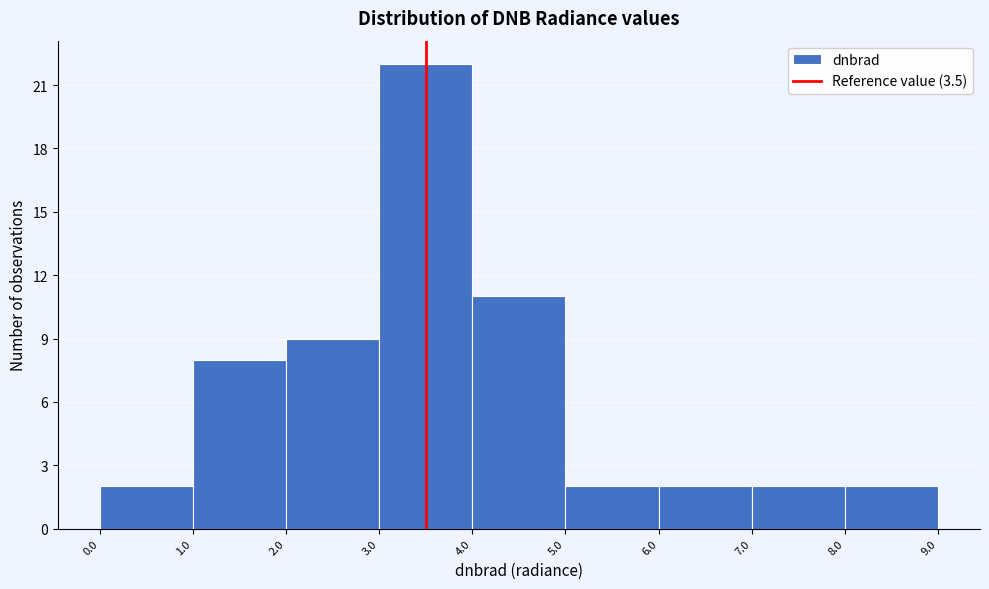

Which range on the x-axis has the tallest bar?

3.0 to 4.0